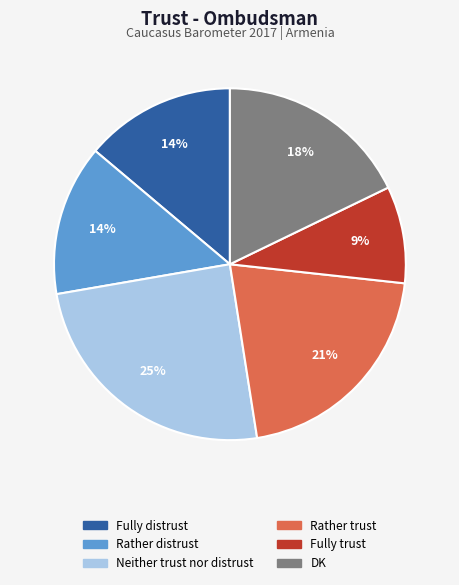

Does any single category account for the majority?

No